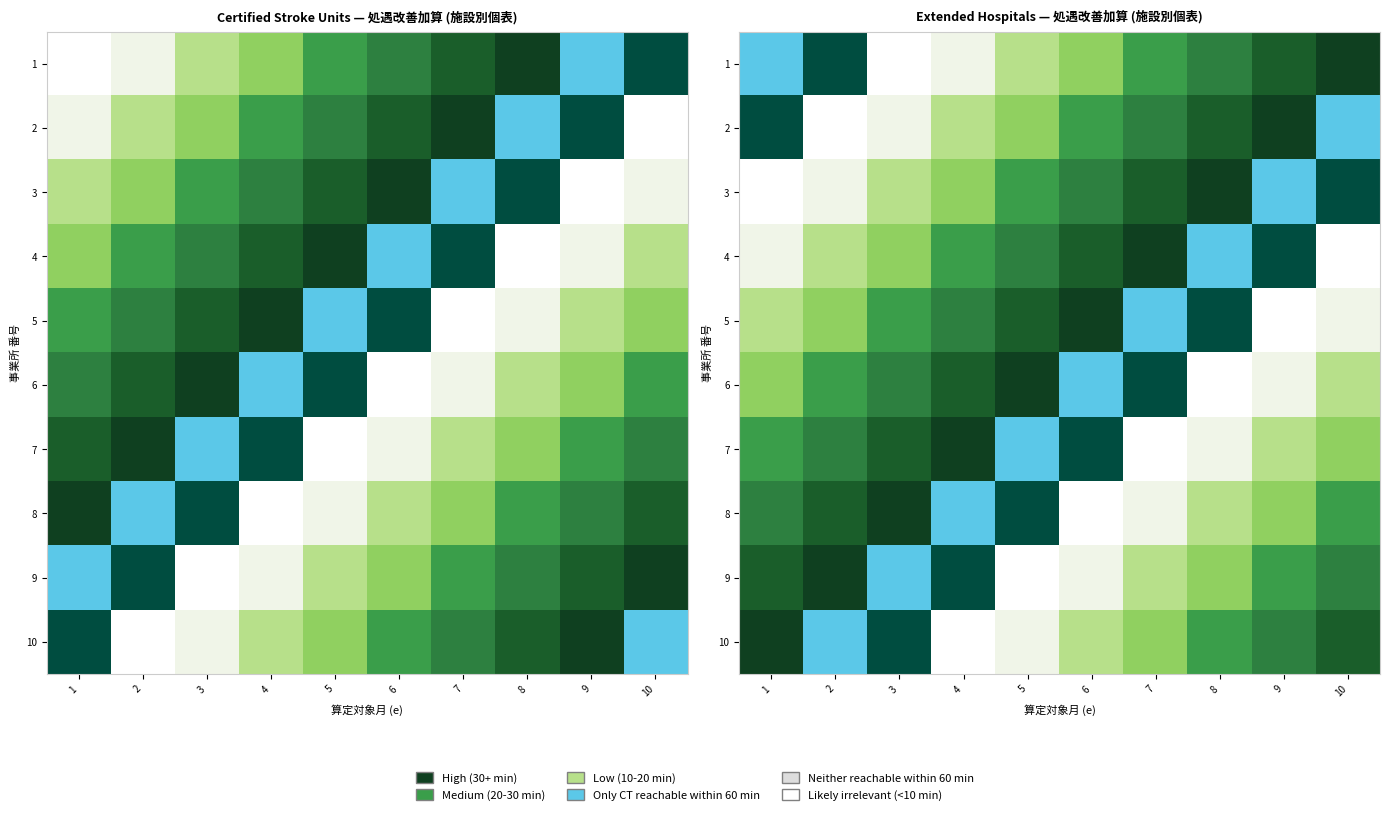

Between 4 and 10, which series saw the biggest shift?

1